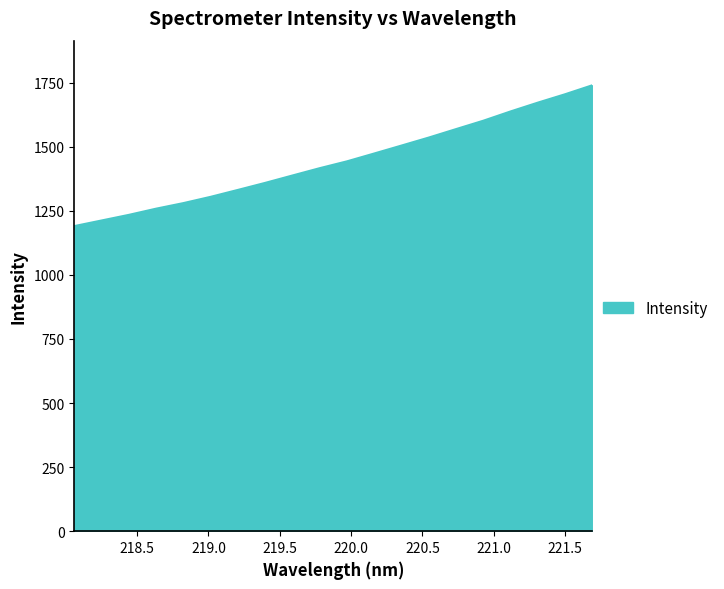

How many values exceed 1442?

10